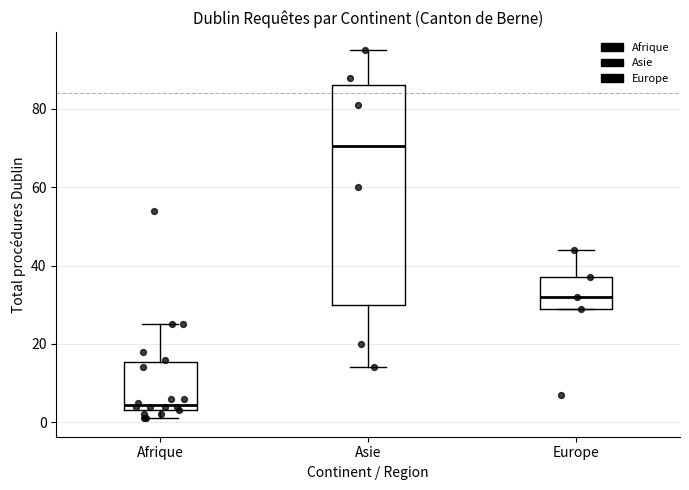

Comparing the boxes themselves (not the whiskers), which one is the tallest?

Asie